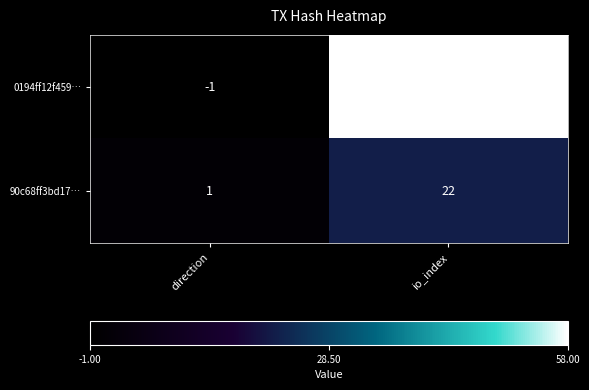

At how many categories does at least one series exceed 0?

2